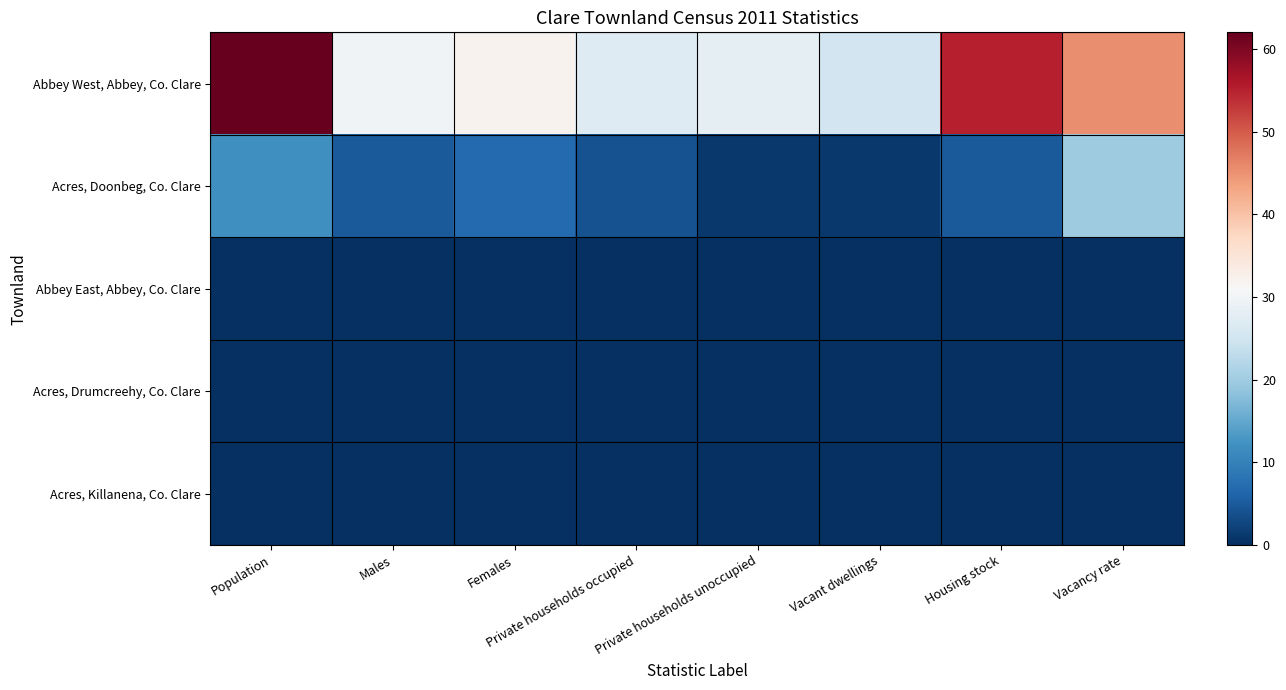

List the series in order of their peak value, highest first.

Abbey West, Abbey, Co. Clare, Acres, Doonbeg, Co. Clare, Abbey East, Abbey, Co. Clare, Acres, Drumcreehy, Co. Clare, Acres, Killanena, Co. Clare